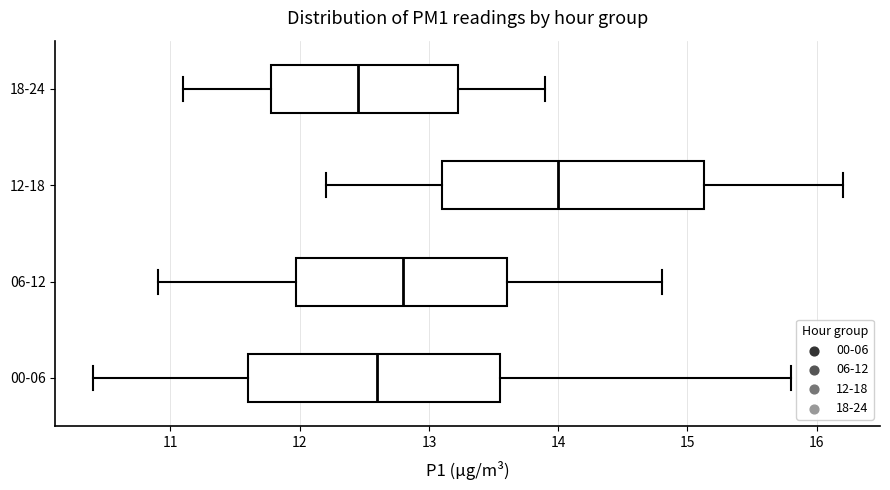

Where does the median line of the box for 00-06 sit on the x-axis? The values are not printed on the chart, so give them approximately, as read against the axis.

12.6